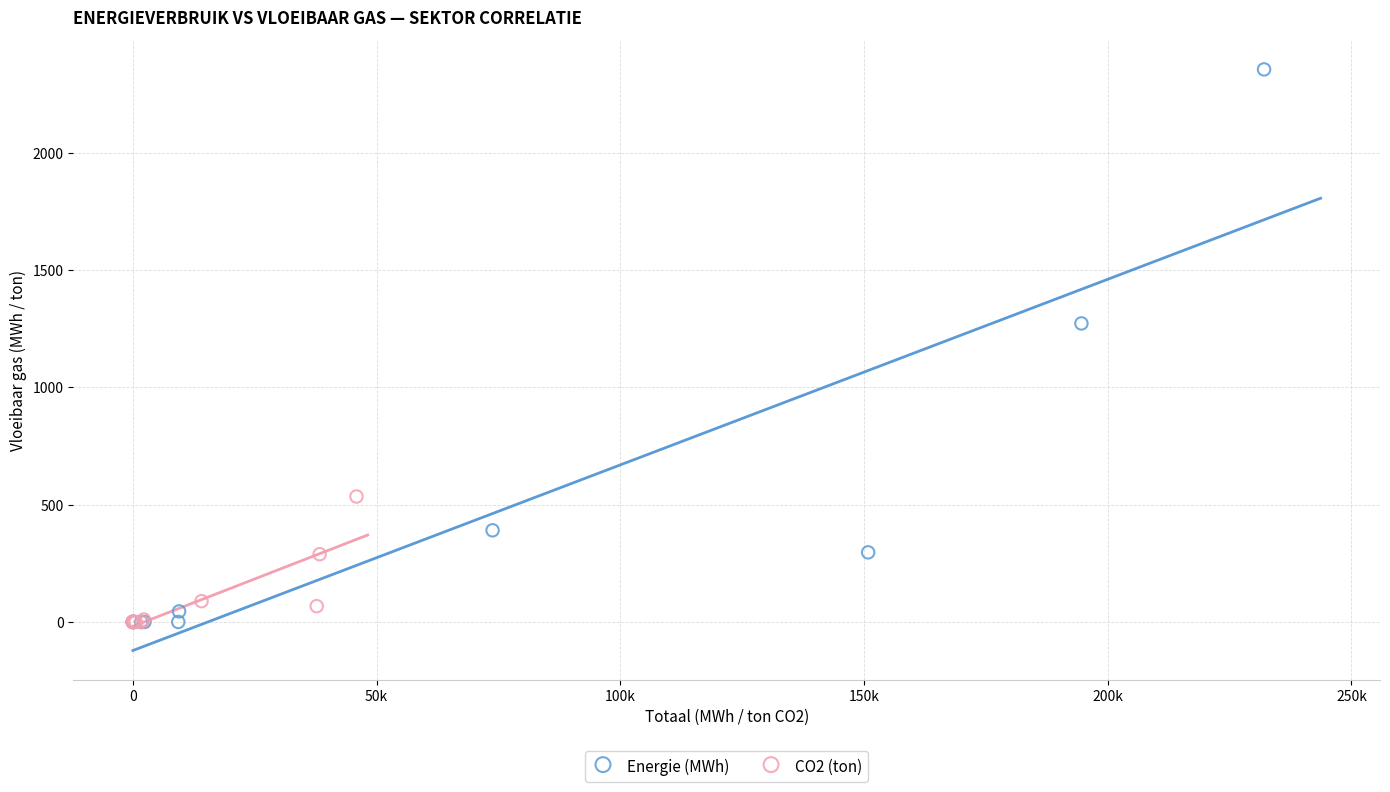

What are all the series names shown in the legend?

Energie (MWh), CO2 (ton)